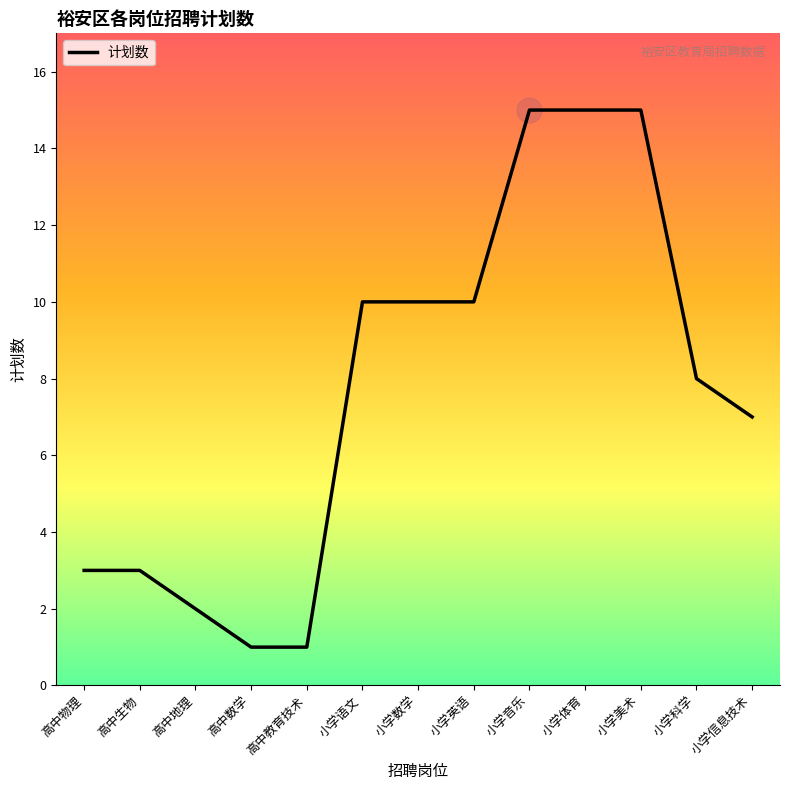

Between 小学信息技术 and 小学数学, which is larger?

小学数学